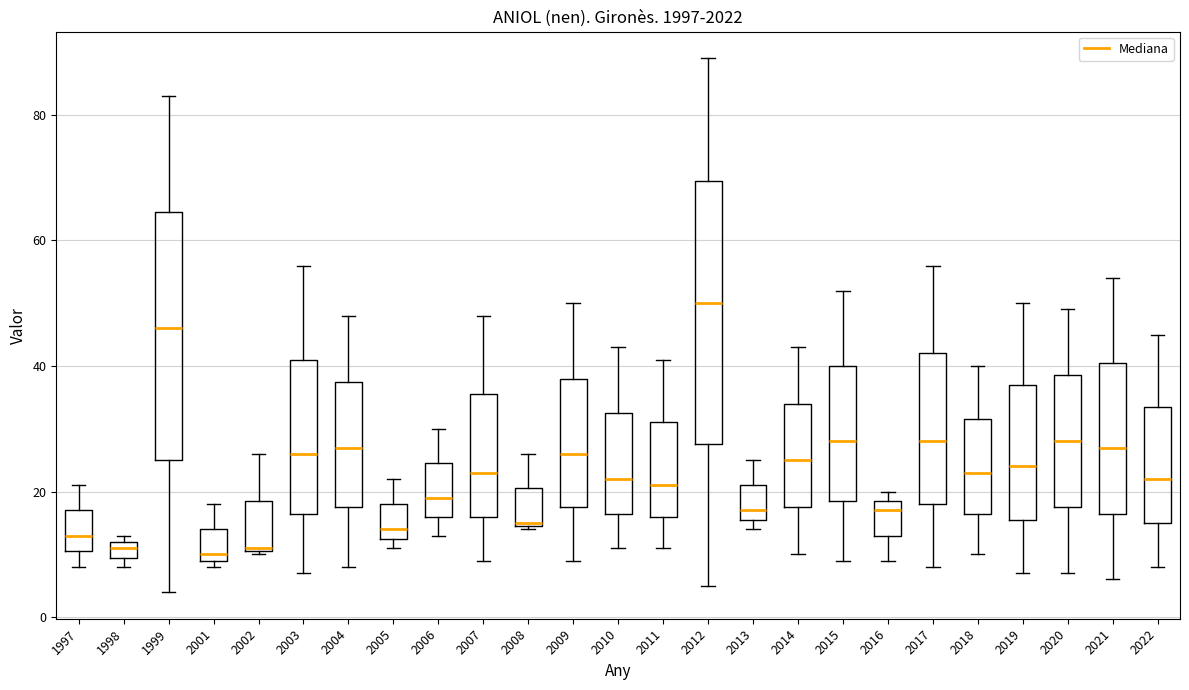

Comparing the boxes themselves (not the whiskers), which one is the tallest?

2012